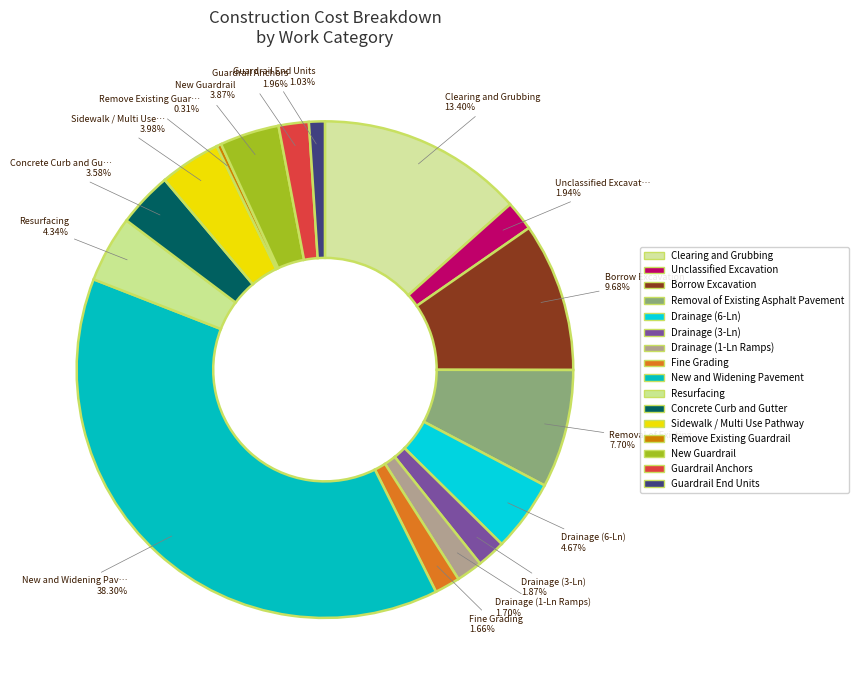

Does Drainage (3-Ln) represent more than half of the total?

No